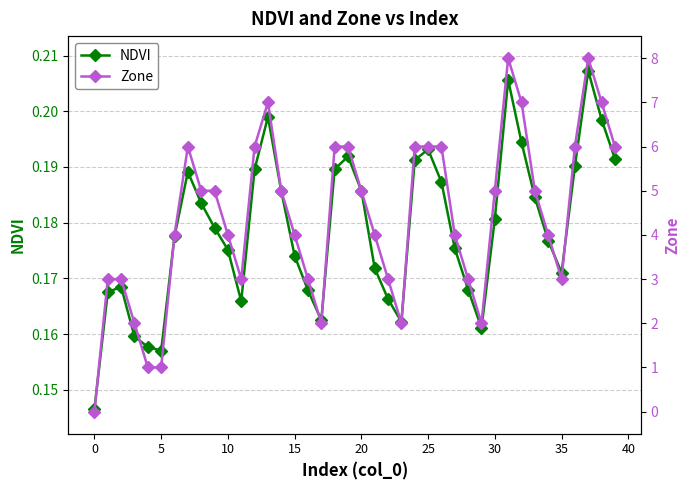

At which label does NDVI reach its peak?

37